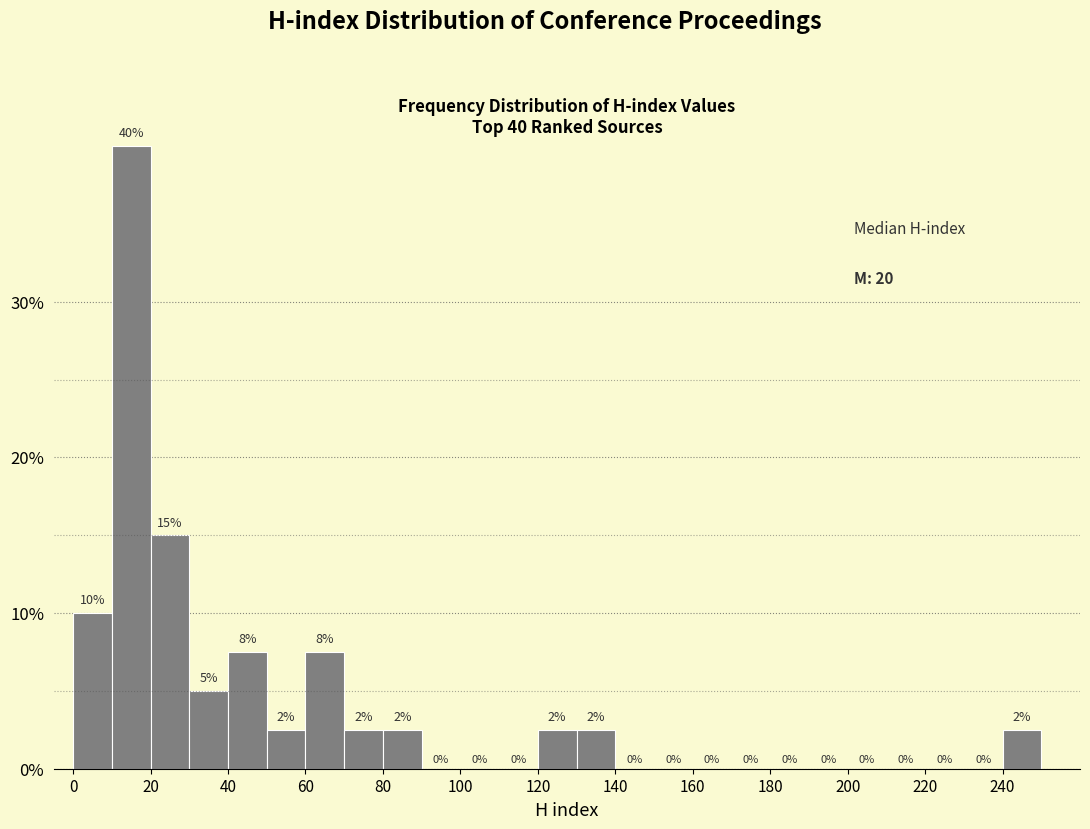

Which range on the x-axis has the tallest bar?

10 to 20